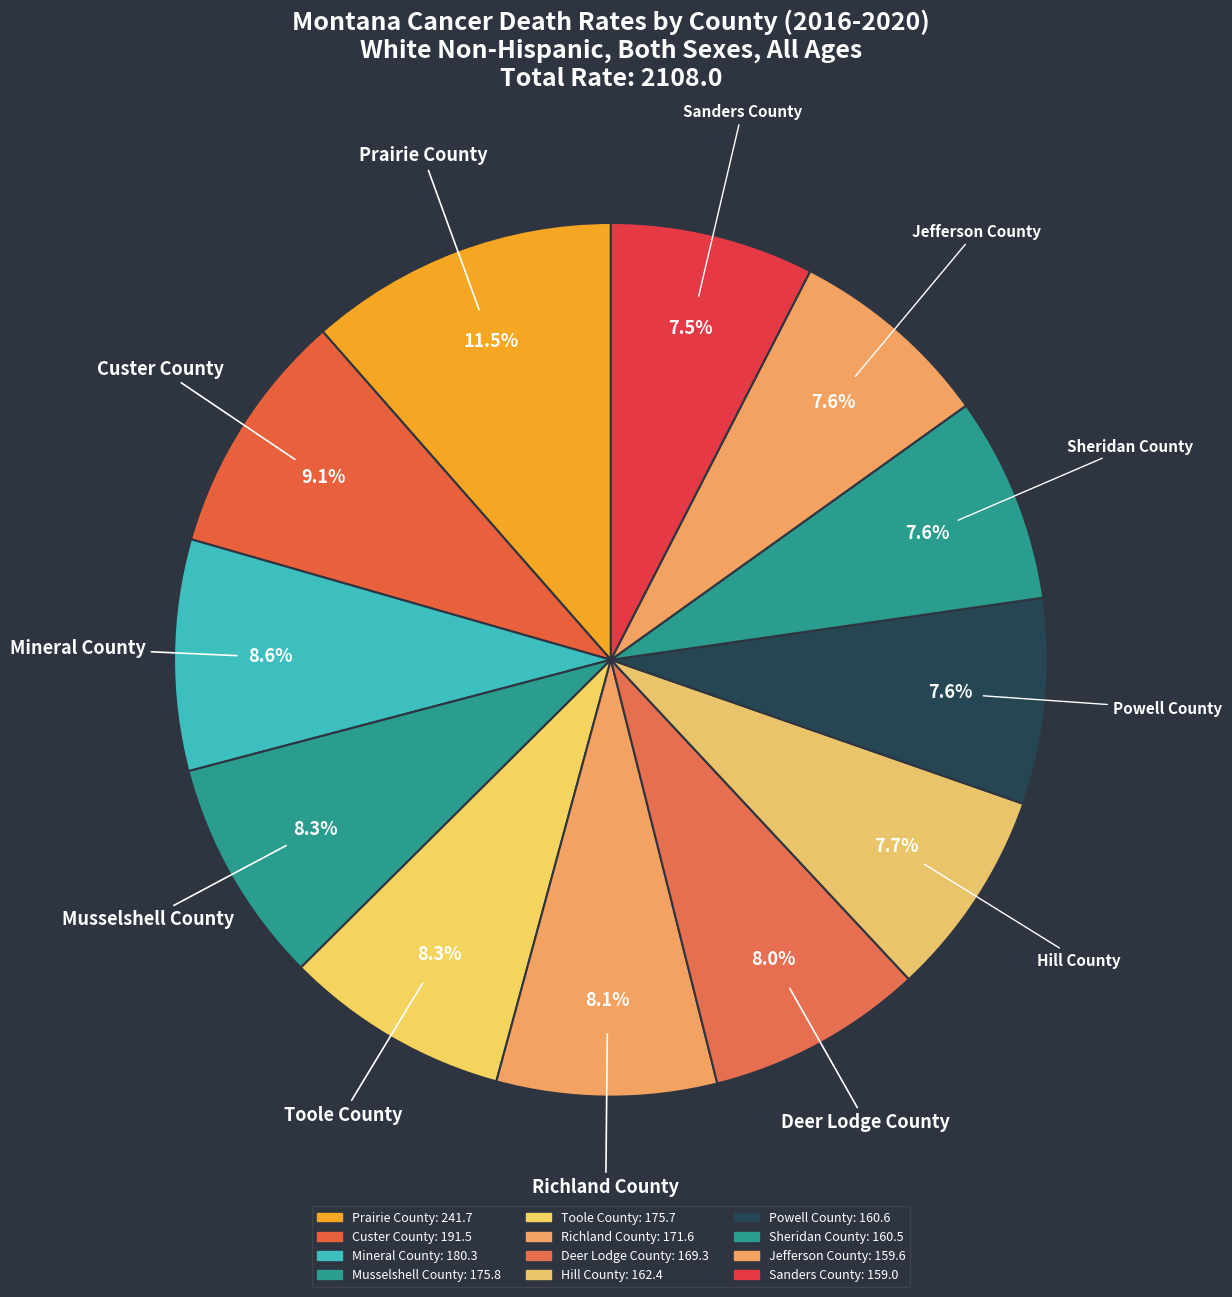

Which slice is the smallest?

Sanders County